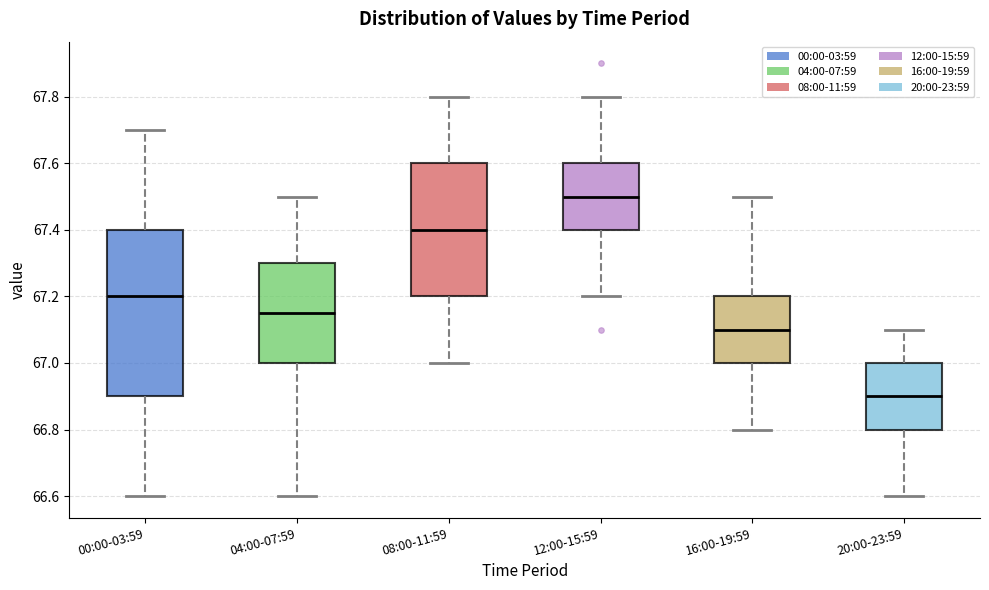

Which box is the tallest, from its lower edge to its upper edge?

00:00-03:59